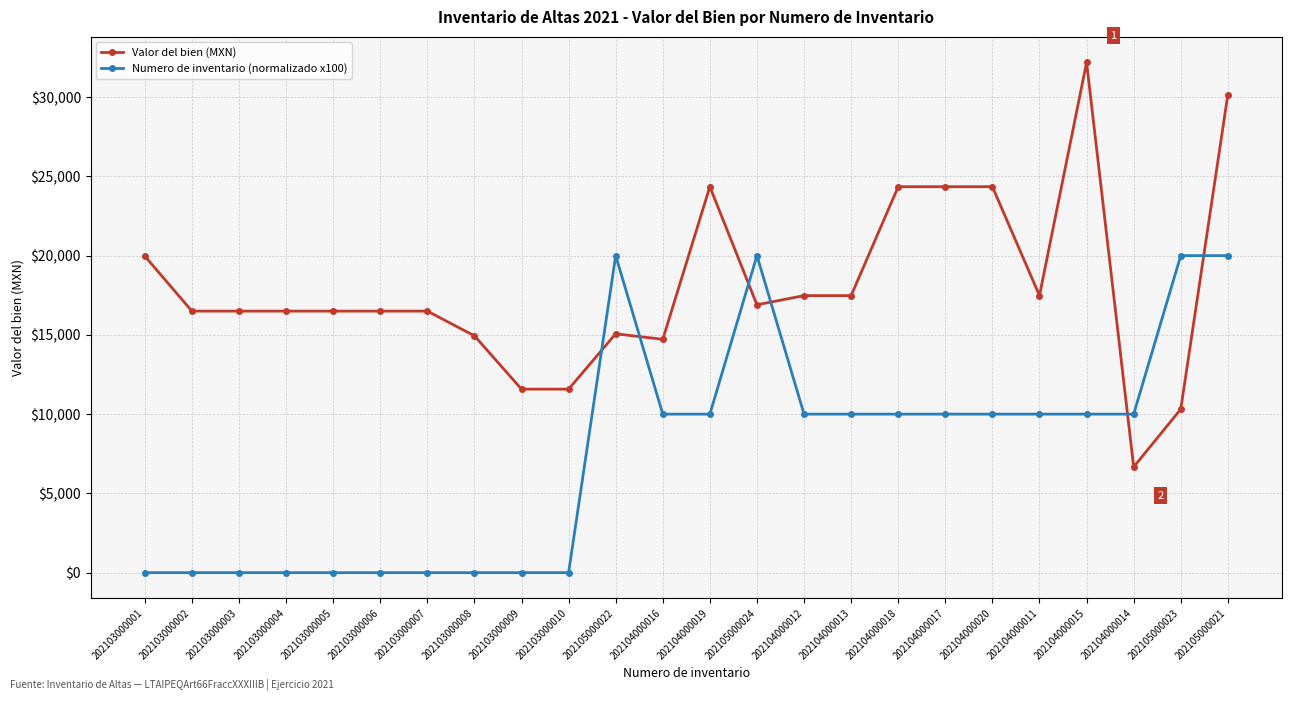

Is the value of Valor del bien (MXN) at 202103000009 greater than the value of Numero de inventario (normalizado x100) at 202103000004?

Yes